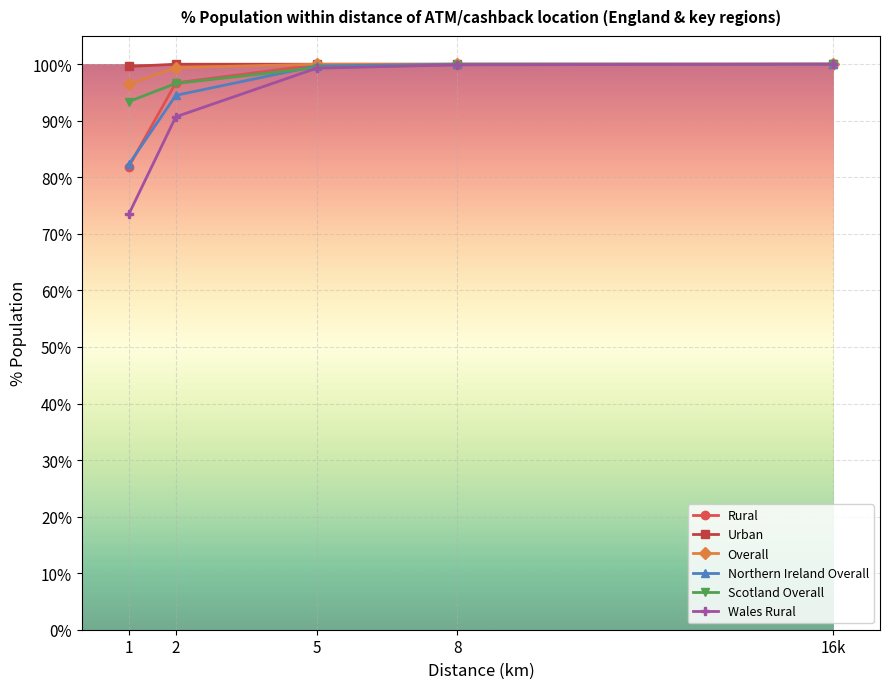

Which series has the widest spread of values?

Wales Rural